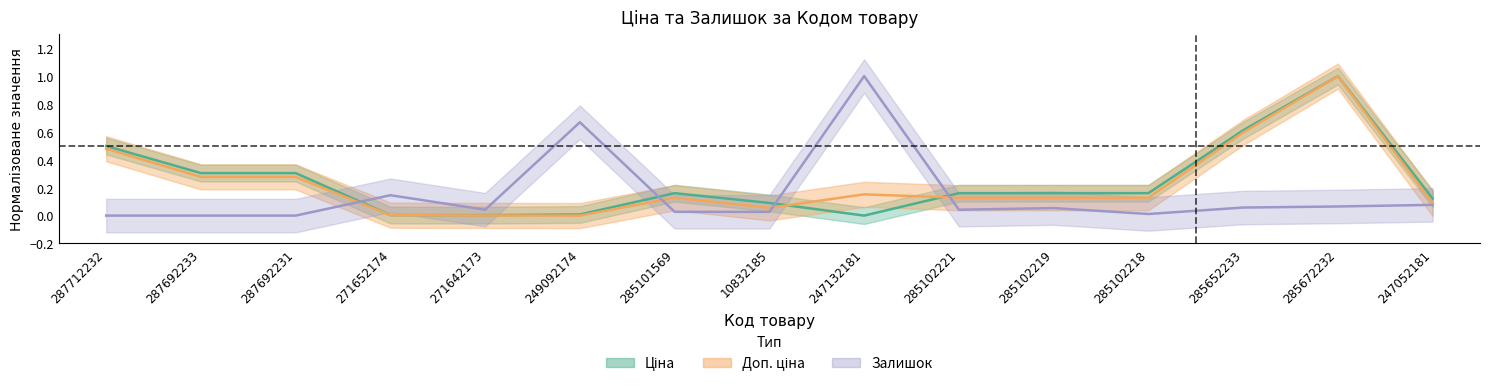

How many interior local valleys does the Залишок series have?

3